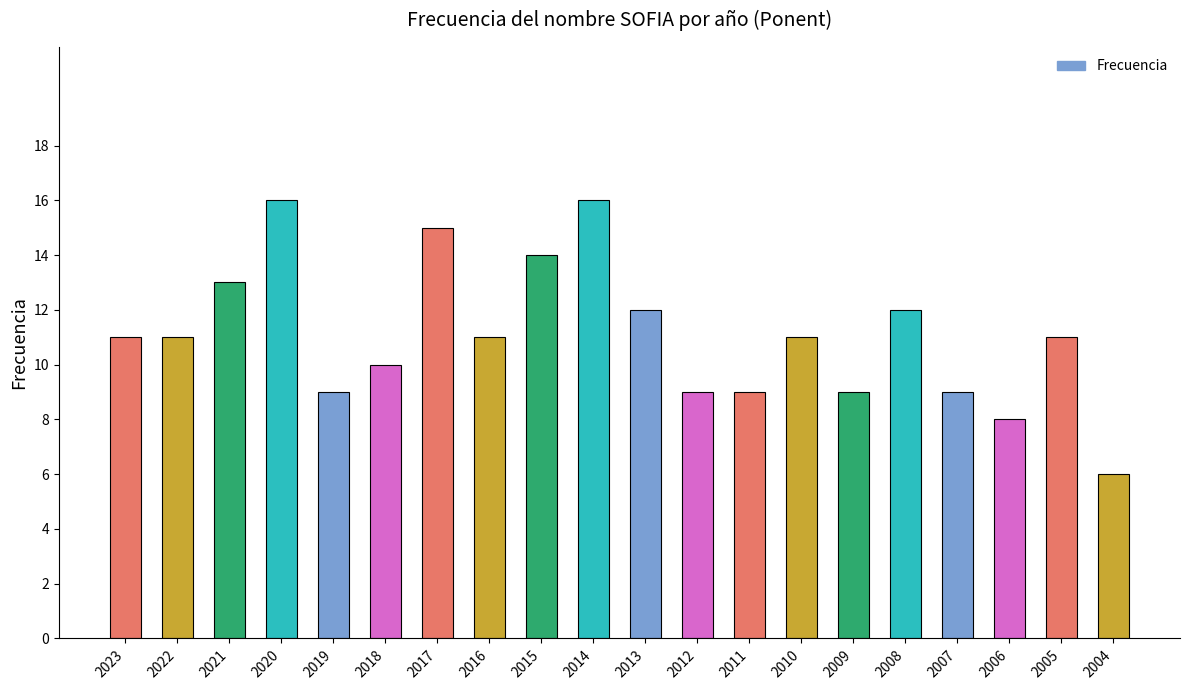

What is the sum of all values?

222